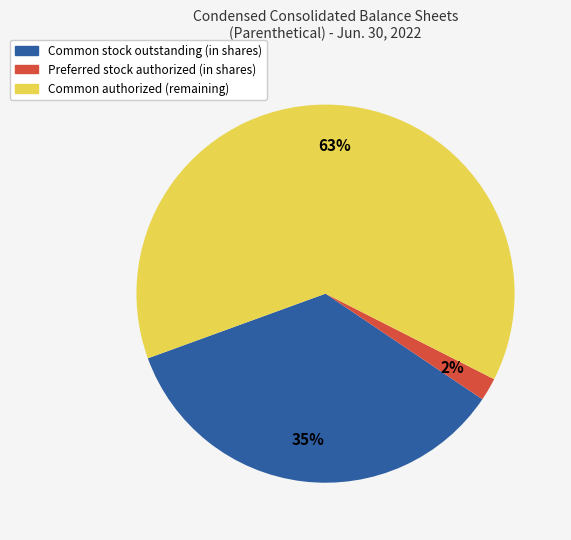

What is the majority slice?

Common authorized (remaining)